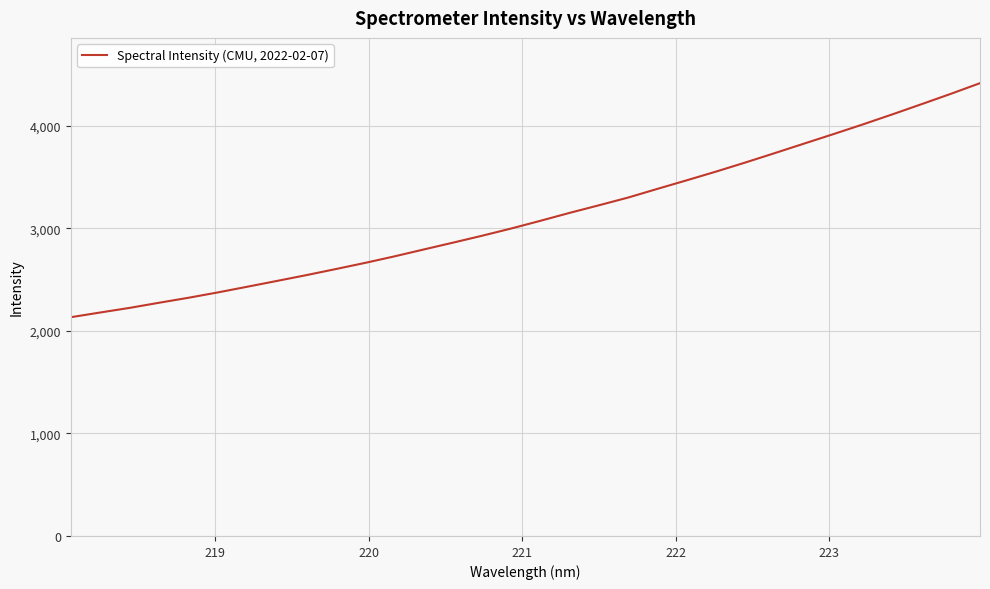

What is the greatest value displayed?

4415.3